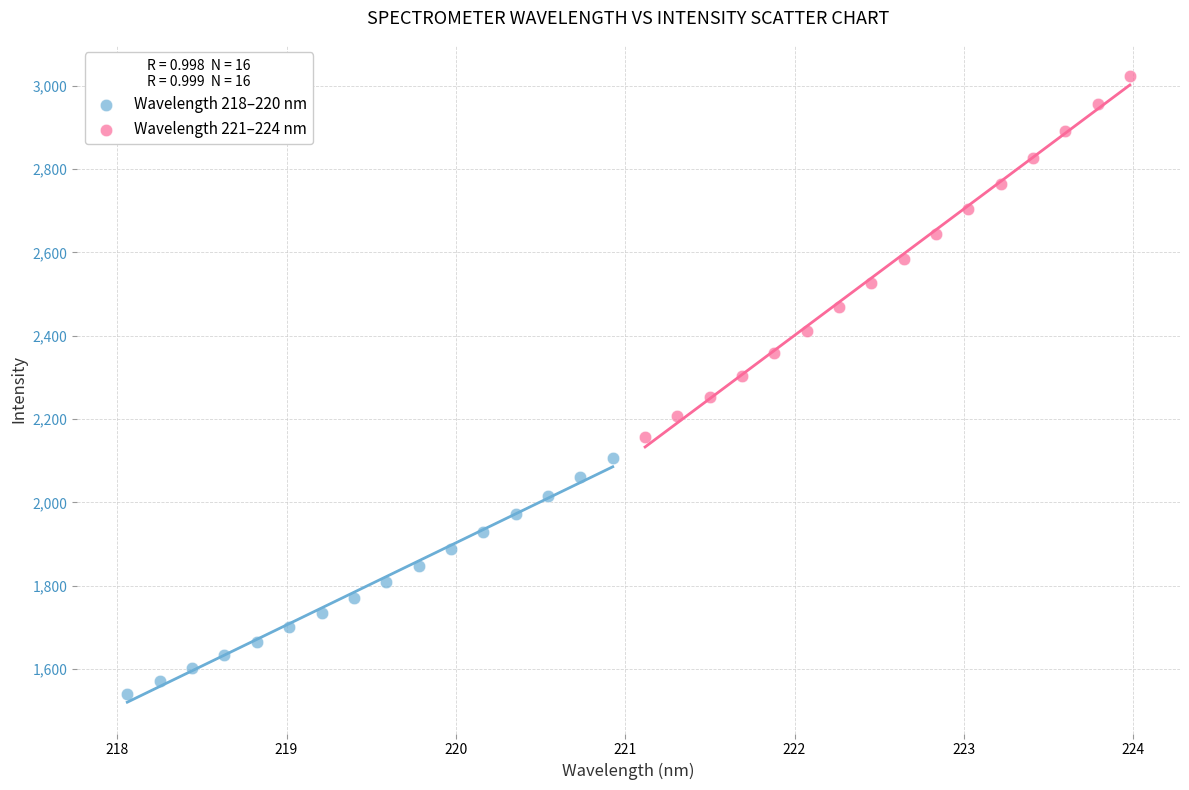

Which series reaches the minimum Y coordinate?

Wavelength 218–220 nm